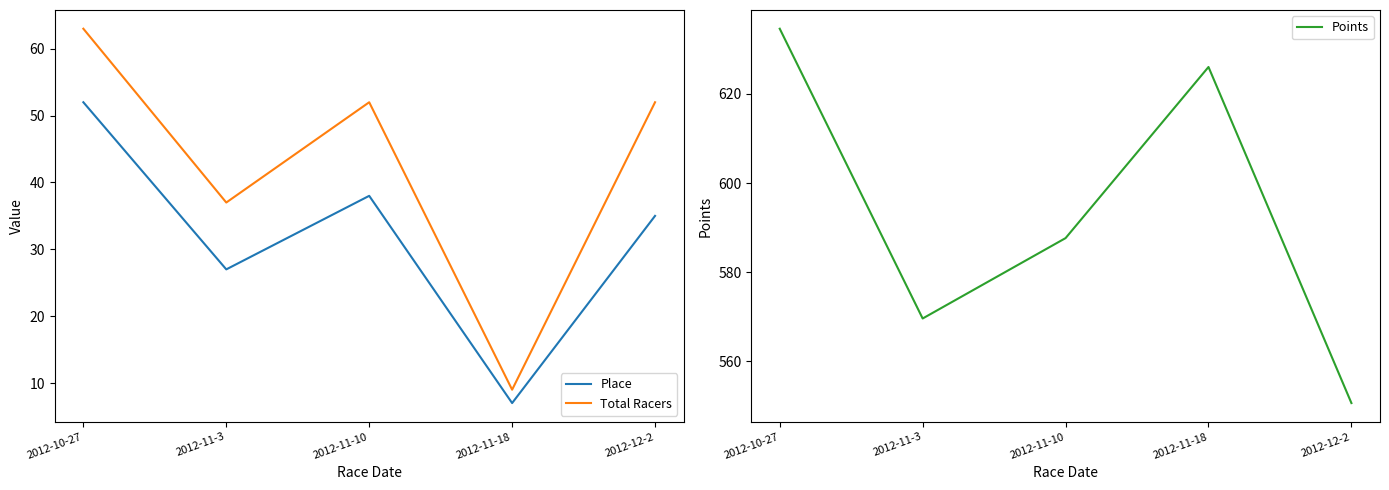

Does the chart display data point markers on the line(s)?

No